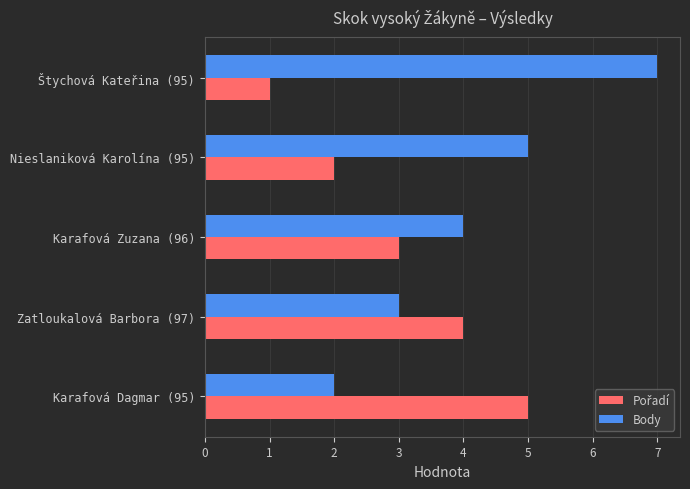

What is the difference between the maximum and minimum values in the Body series?

5